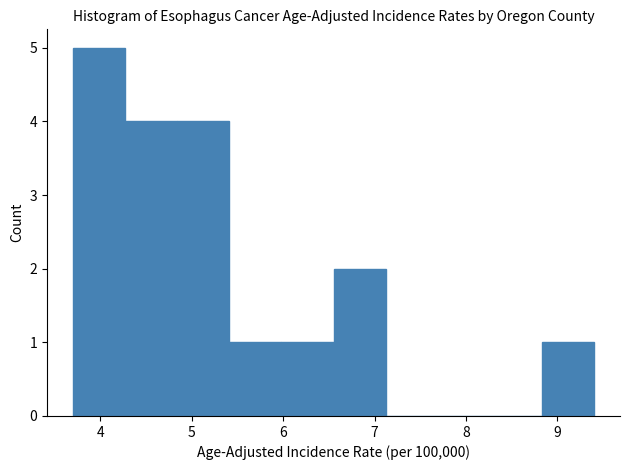

Which range on the x-axis has the tallest bar?

3.70 to 4.27